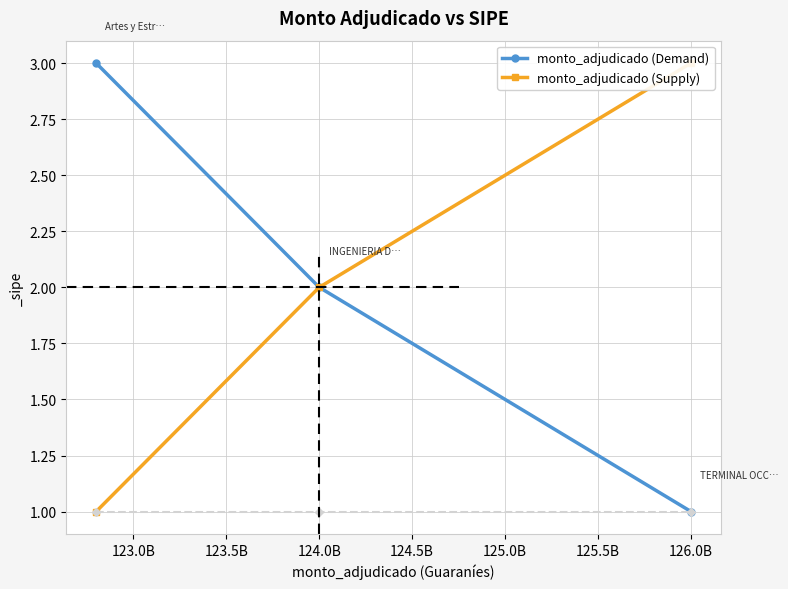

The value of monto_adjudicado (Demand) at 124.0B is 3. True or false?

False